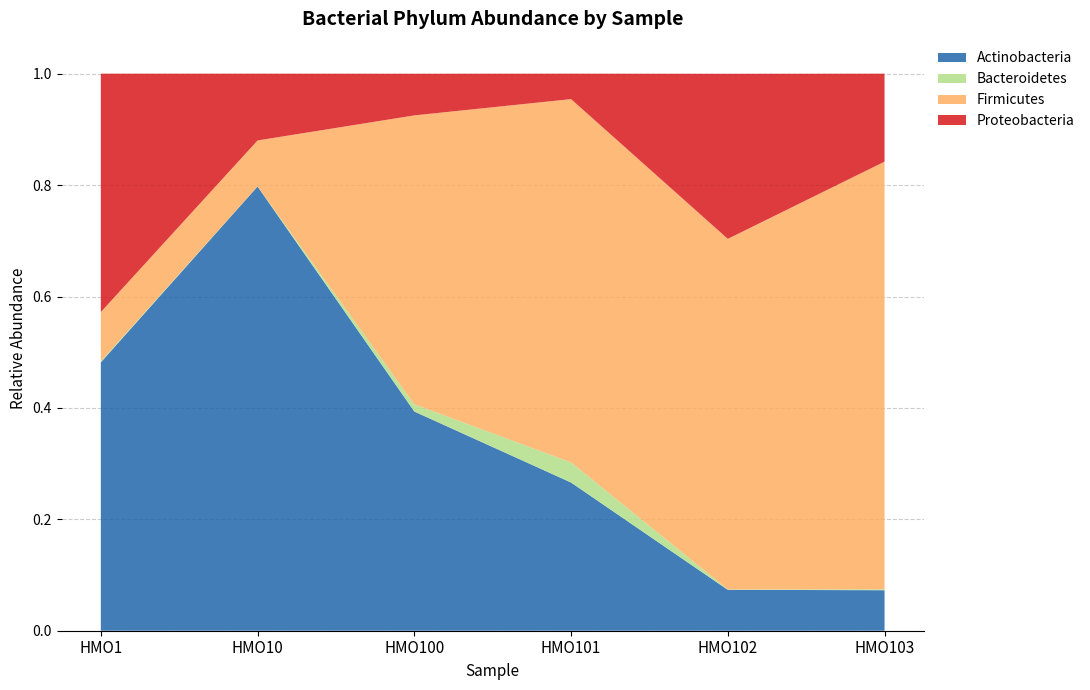

Reading left to right, list all the values displayed in this chart.

k__Bacteria;p__Actinobacteria: HMO1=0.5	HMO10=0.8	HMO100=0.4	HMO101=0.3	HMO102=0.1	HMO103=0.1
k__Bacteria;p__Bacteroidetes: HMO1=0.0	HMO10=0.0	HMO100=0.0	HMO101=0.0	HMO102=0.0	HMO103=0.0
k__Bacteria;p__Firmicutes: HMO1=0.1	HMO10=0.1	HMO100=0.5	HMO101=0.7	HMO102=0.6	HMO103=0.8
k__Bacteria;p__Proteobacteria: HMO1=0.4	HMO10=0.1	HMO100=0.1	HMO101=0.0	HMO102=0.3	HMO103=0.2